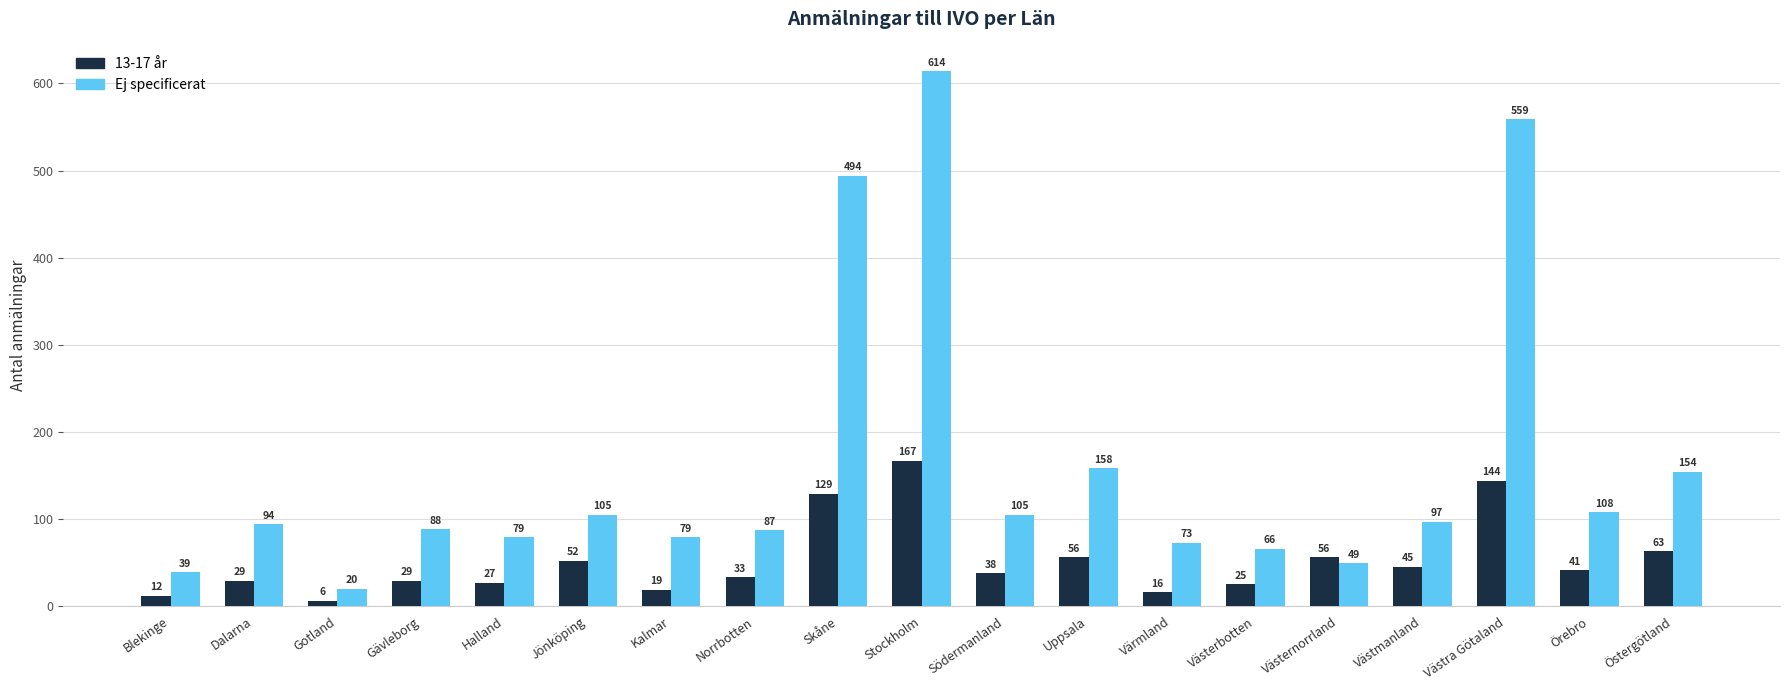

What are all the series names shown in the legend?

13-17 år, Ej specificerat